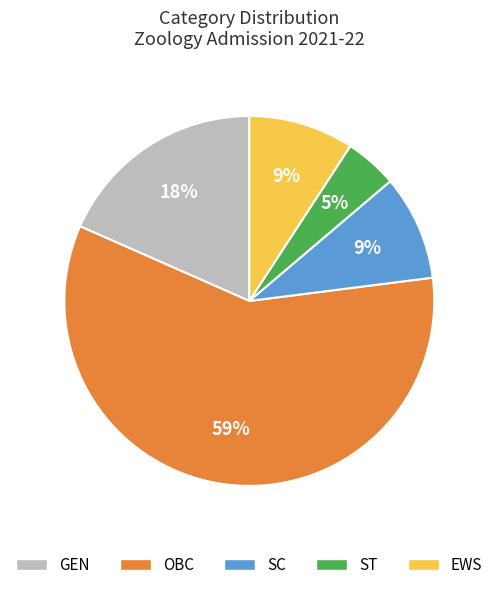

To the nearest percent, what portion does SC represent?

9%